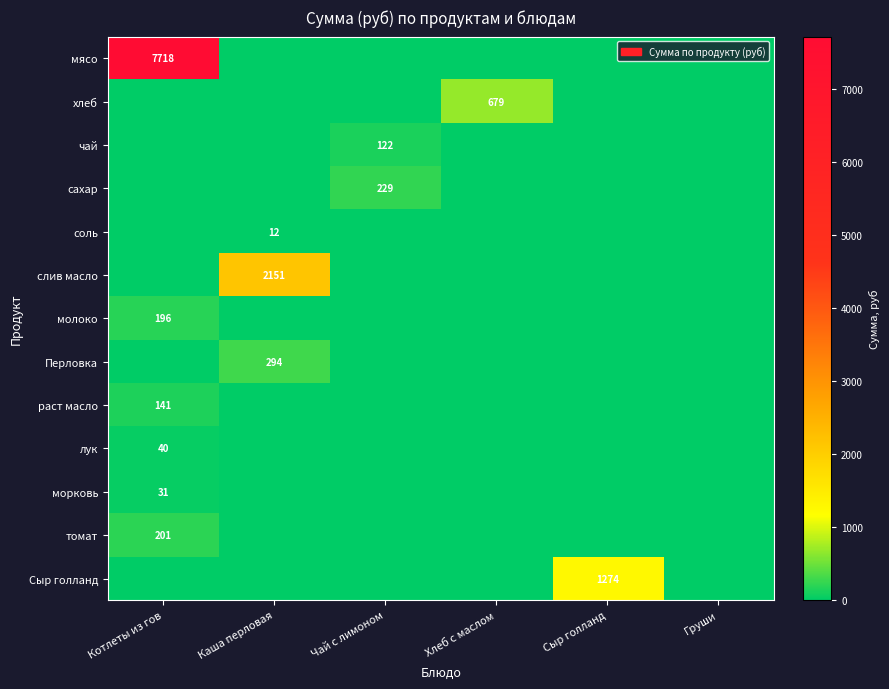

True or false: томат has a value of 201 at Котлеты из гов.

True